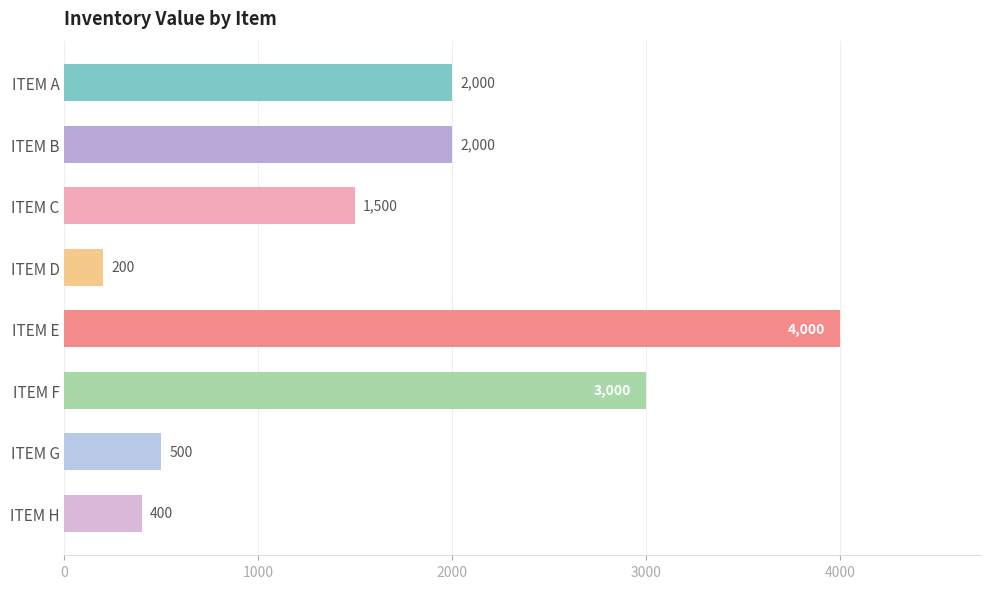

Read the value at ITEM G, to the nearest 50.

500